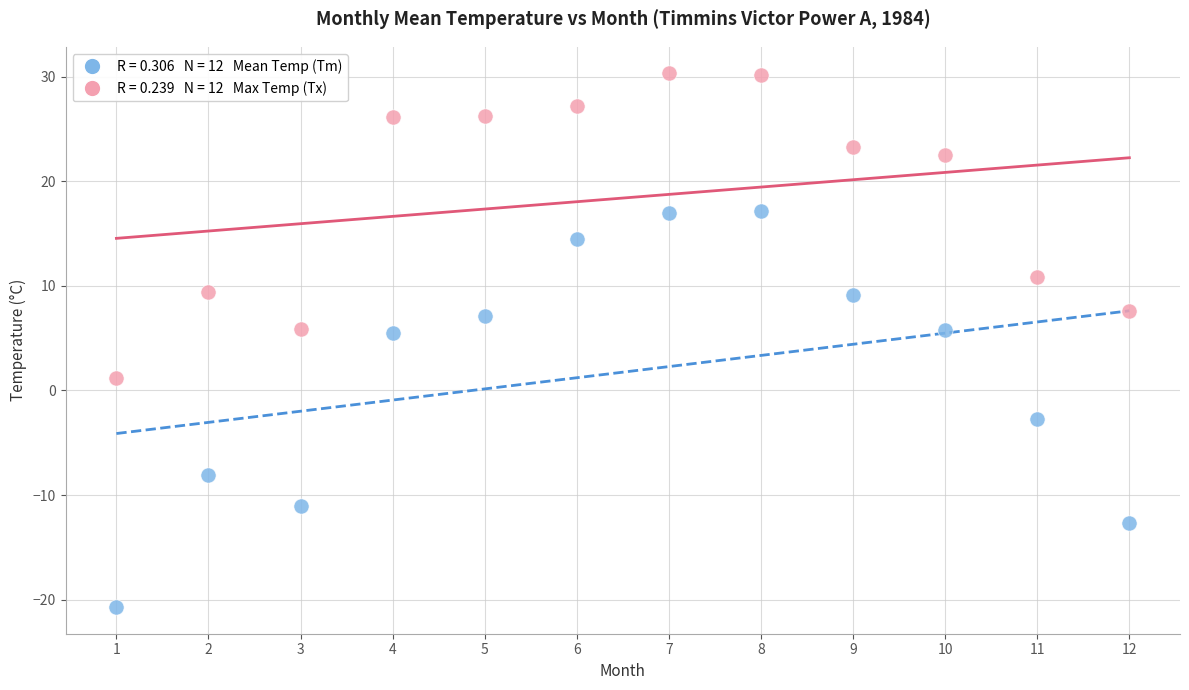

Across all data points, what is the range of Y values (max minus min)?

51.0